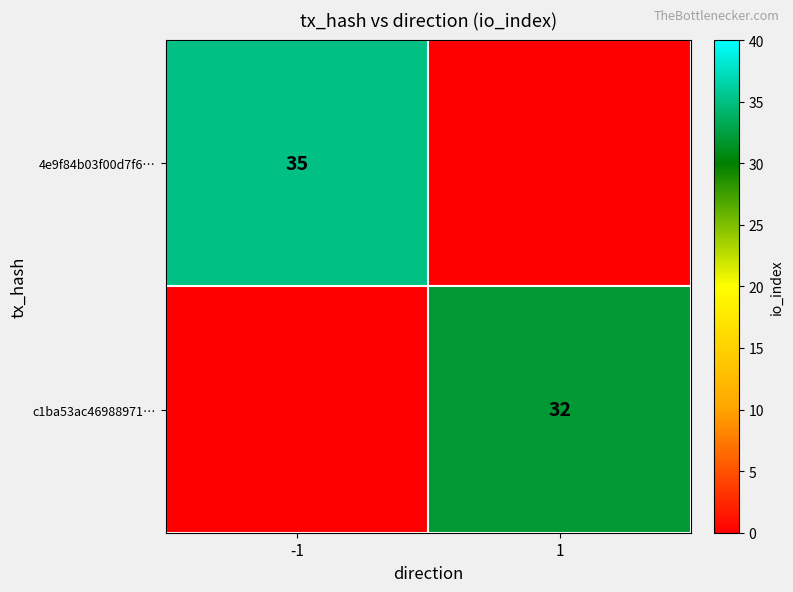

Is the value of c1ba53ac46988971… at 1 greater than the value of 4e9f84b03f00d7f6… at -1?

No